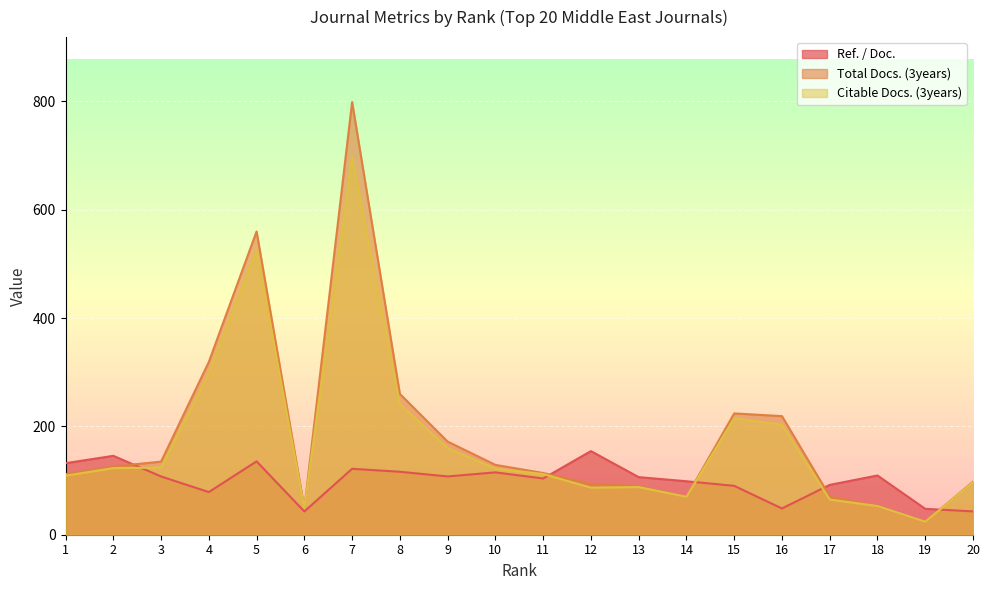

At which category is the sum across all series the highest?

7